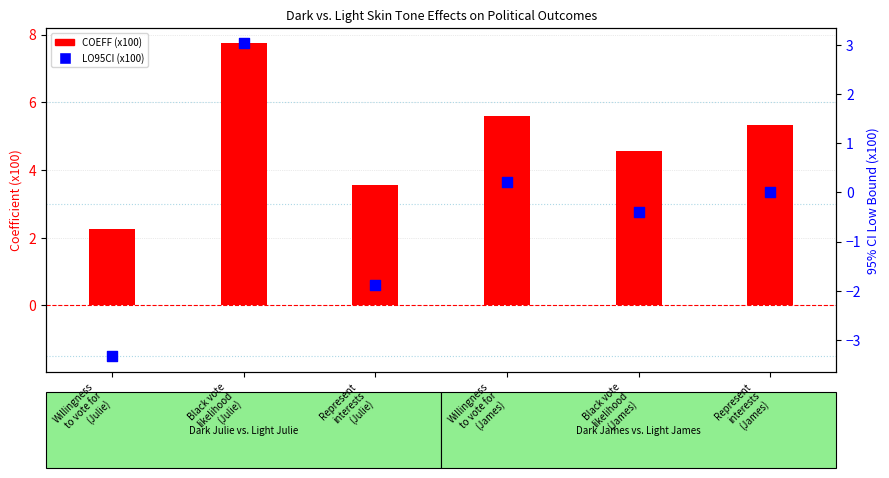

At which category is the sum across all series the highest?

Black vote
likelihood
(Julie)